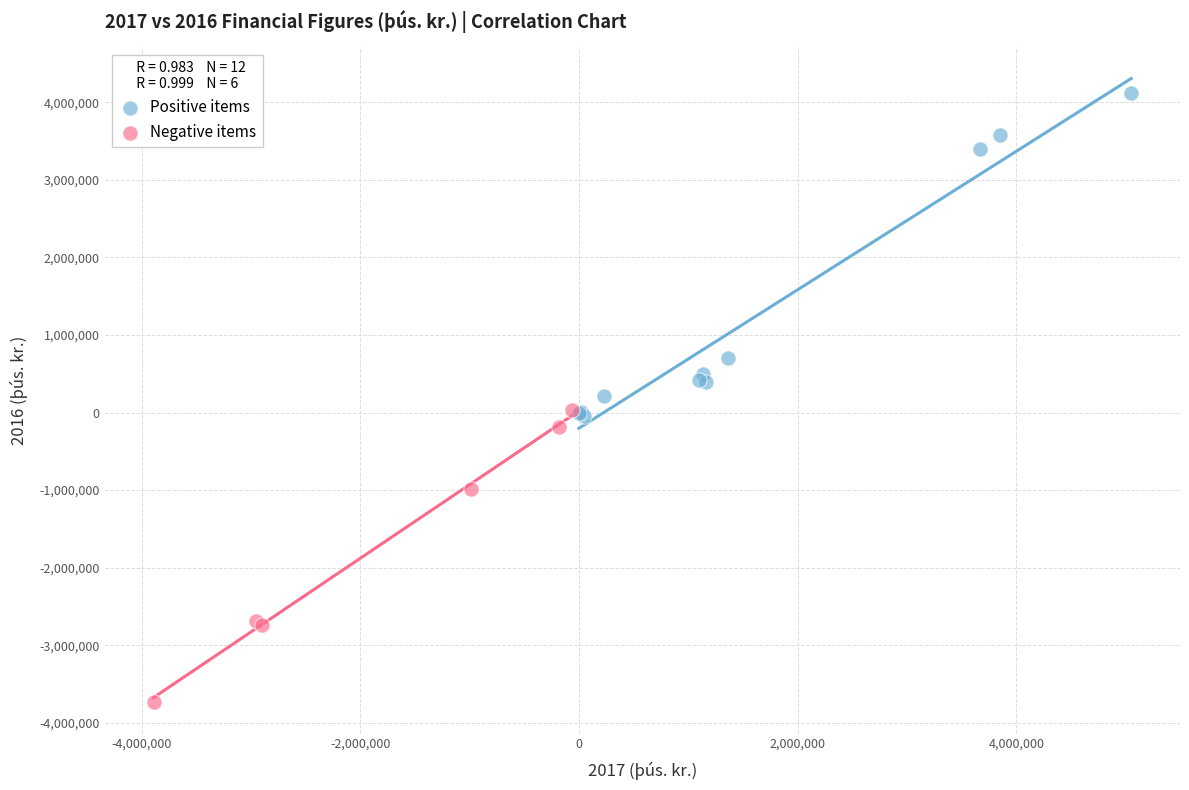

Which series has the largest Y range (max minus min)?

Positive items